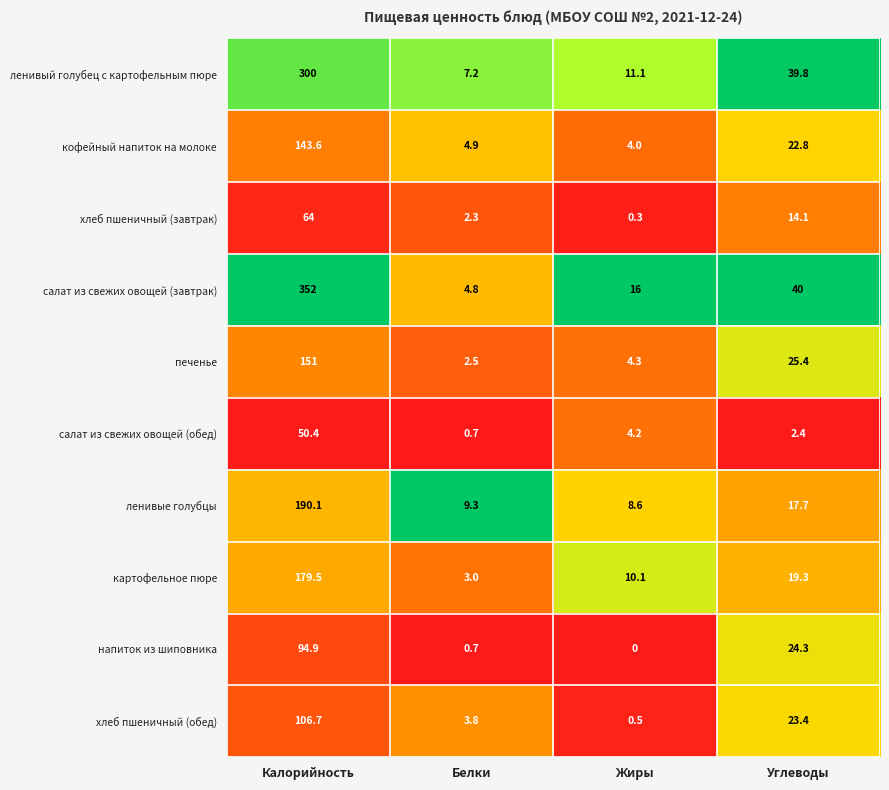

What is the difference between the maximum and minimum values in the печенье series?

148.5